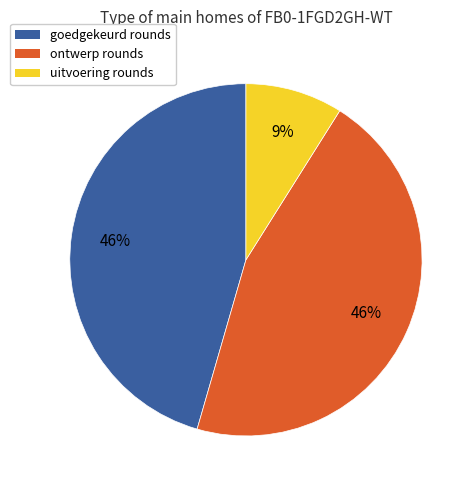

Combined, do goedgekeurd rounds and ontwerp rounds account for over 50%?

Yes